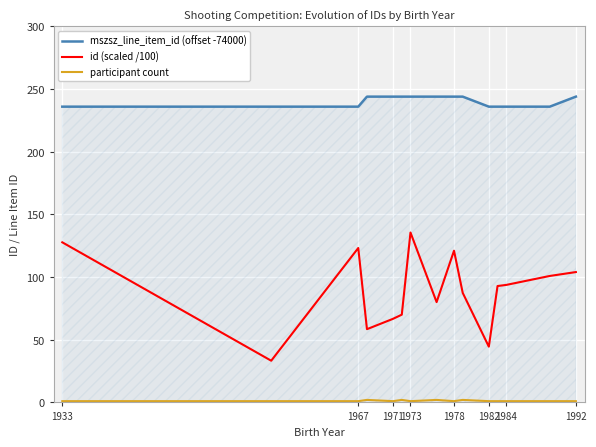

Which series has the widest spread of values?

id (scaled /100)